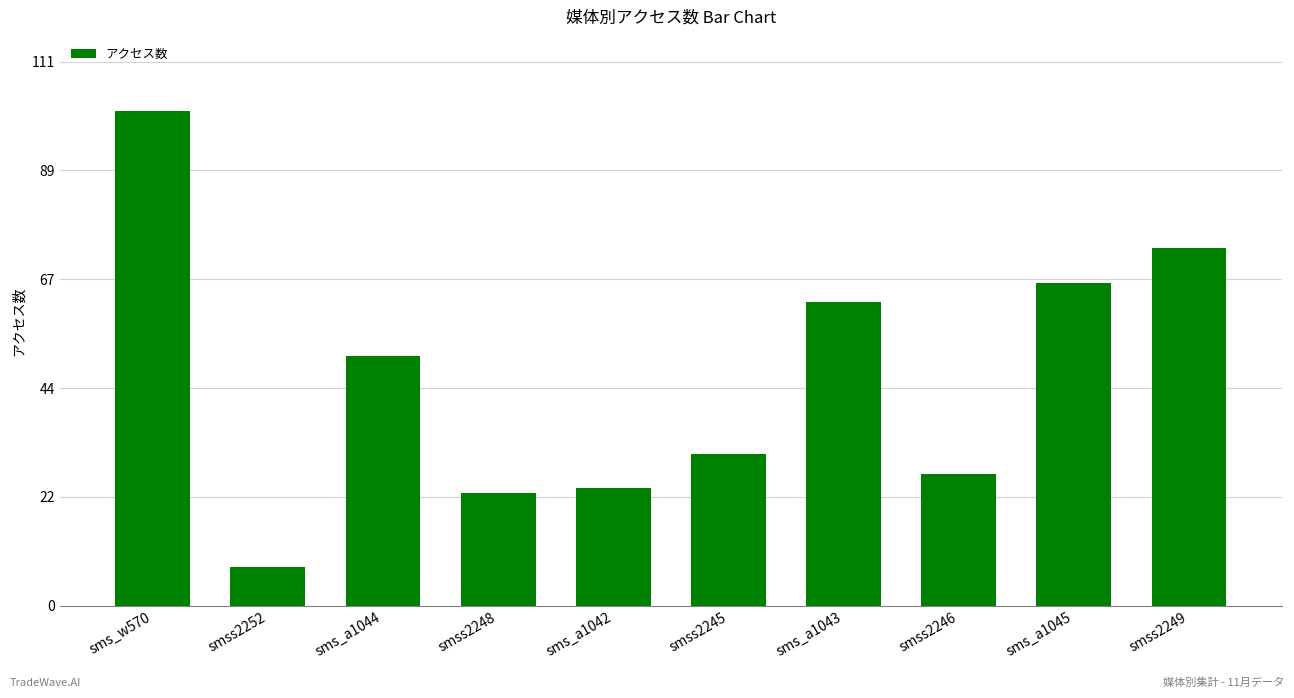

What is the ratio of the value at sms_w570 to the value at sms_a1045?

1.5